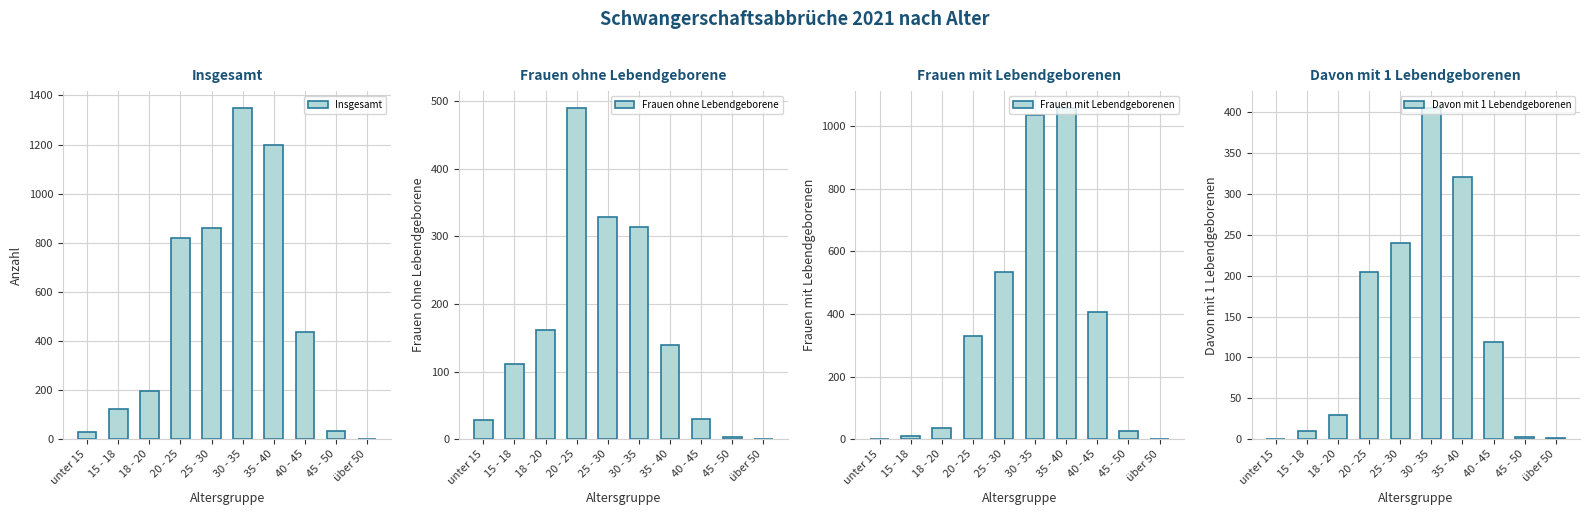

At how many categories does at least one series exceed 1219?

1